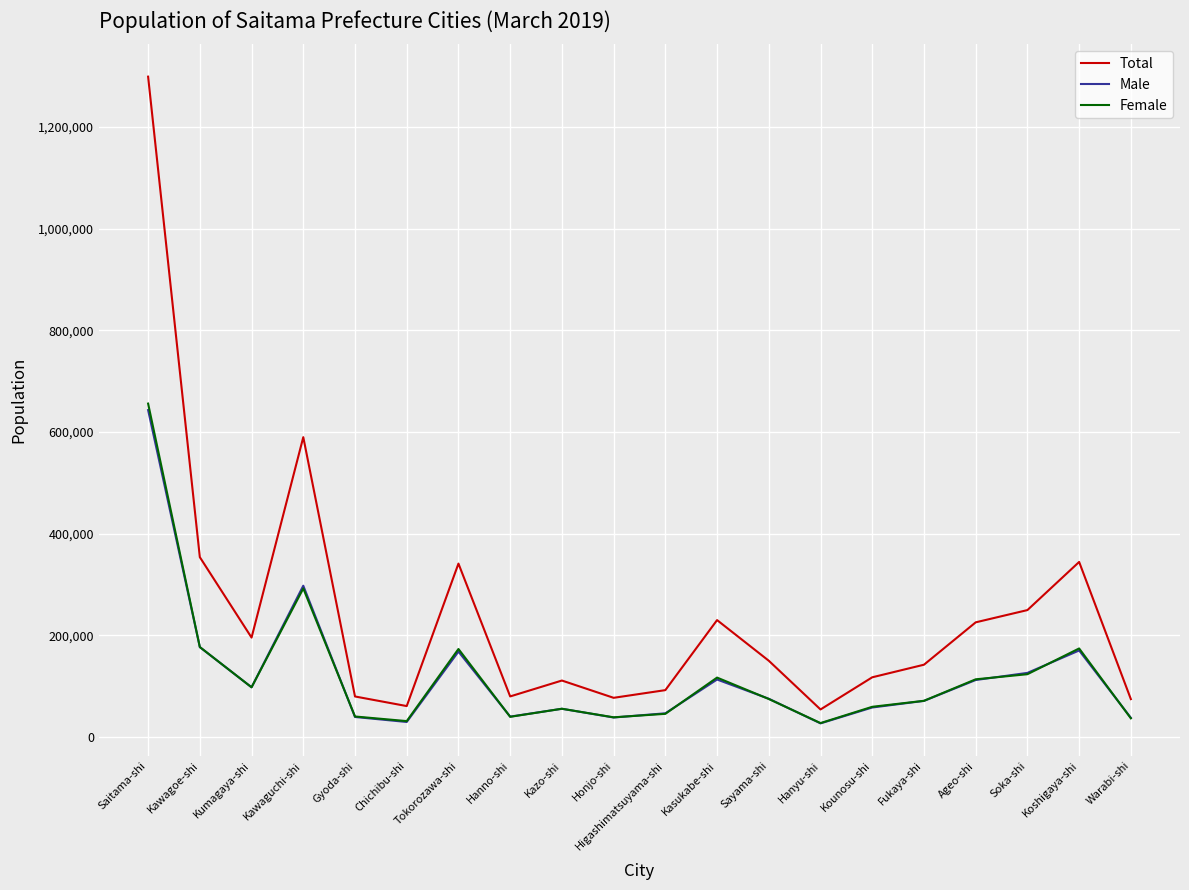

At which label is Male closest to 335000?

Kawaguchi-shi